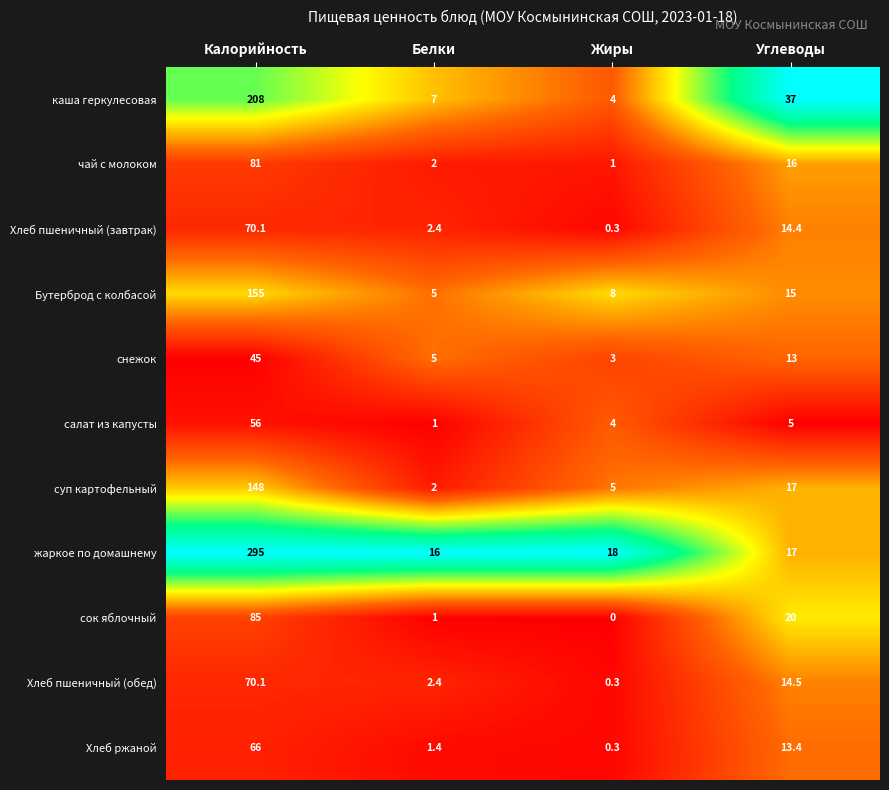

The суп картофельный series shows 2.8 at Белки. True or false?

False